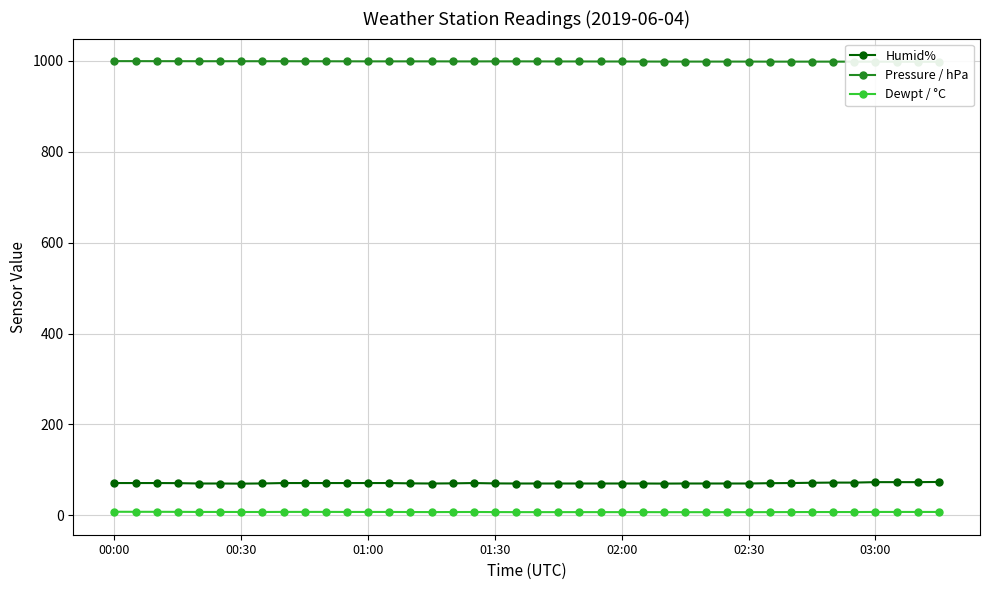

At which category is the sum across all series the highest?

39